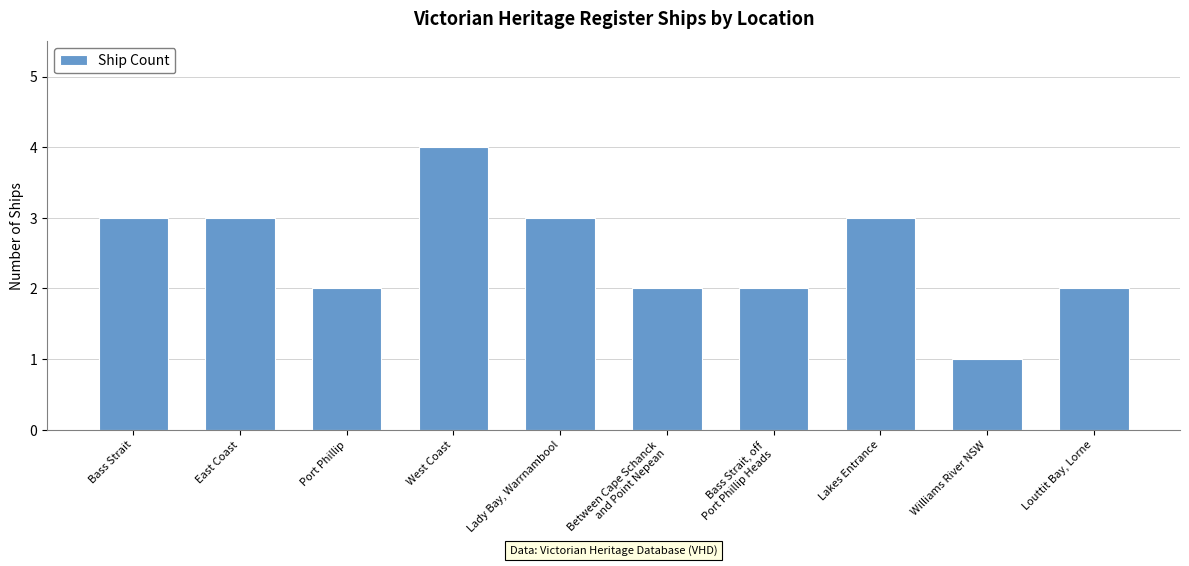

The chart shows a value of 2 at Louttit Bay, Lorne. True or false?

True